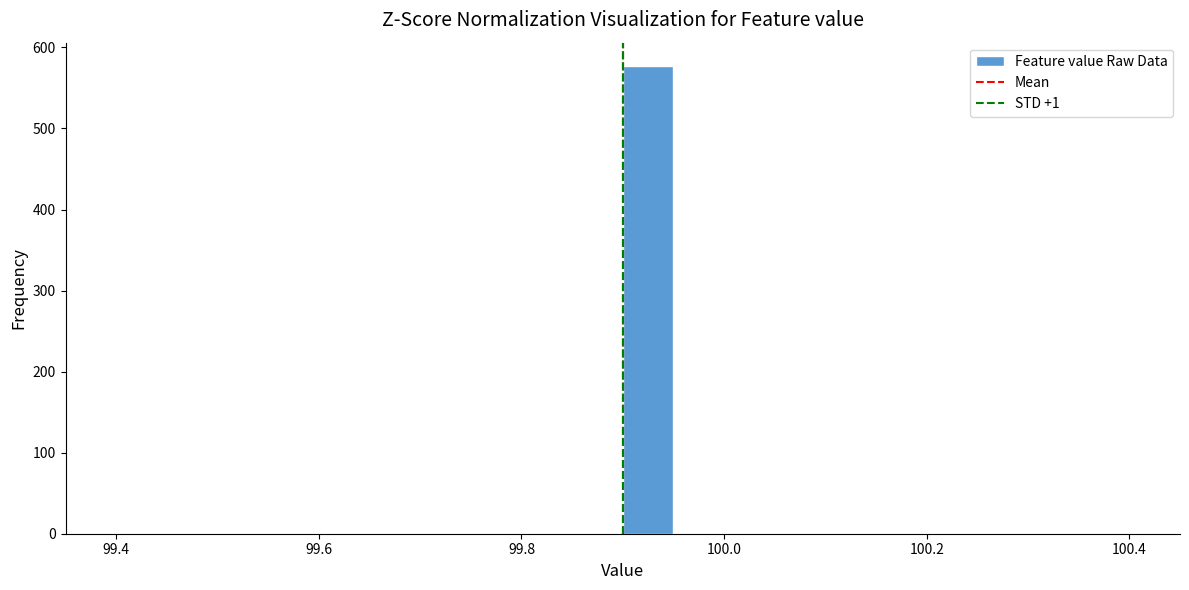

Around what value on the x-axis is the tallest bar? Give the approximate position of its centre, as read against the axis.

99.92